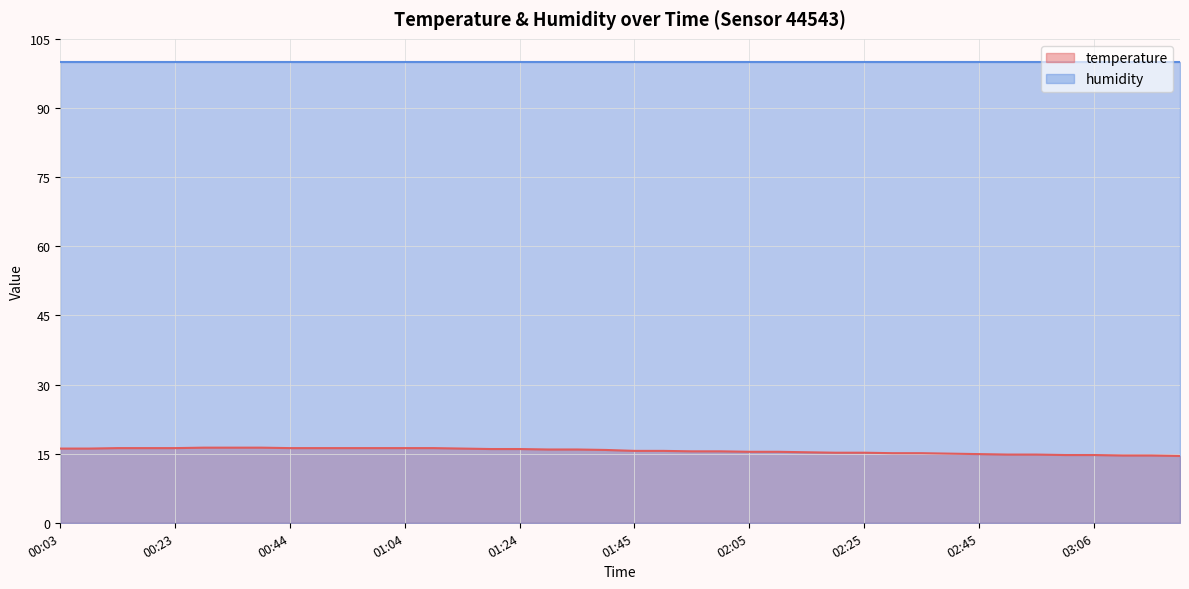

What is the value of the 4th point from the left?

16.2